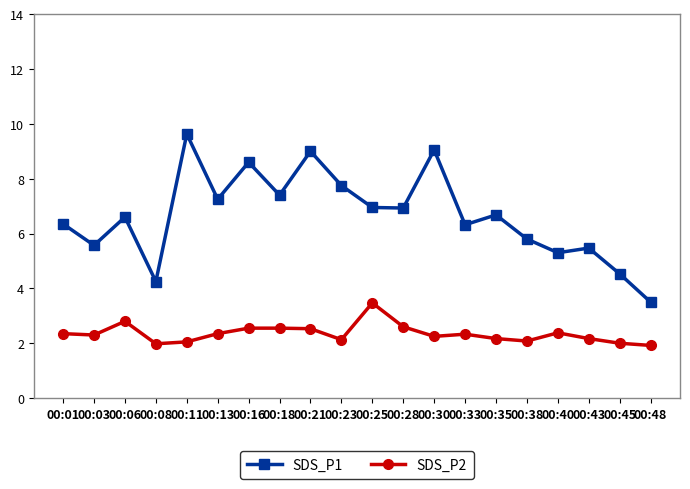

At which label does SDS_P2 first exceed 2?

00:01